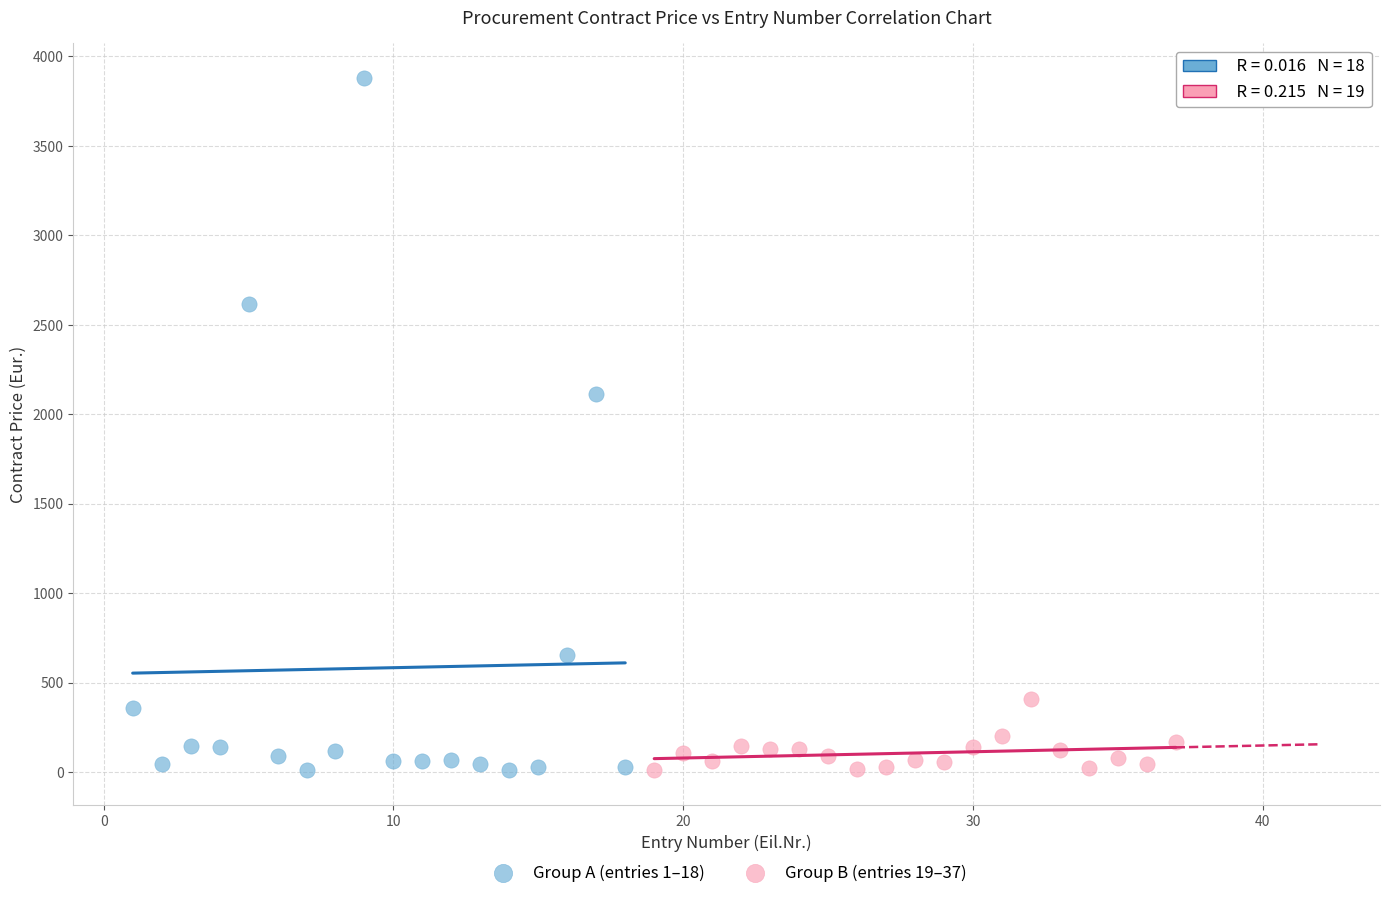

Which series has the largest Y range (max minus min)?

Group A (entries 1–18)